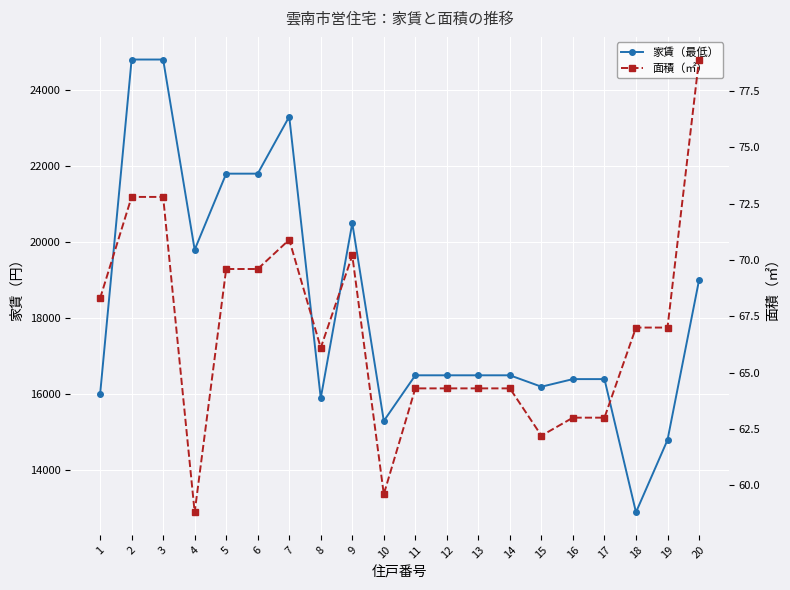

Is it true that 面積（㎡） equals 80.4 at 10?

False